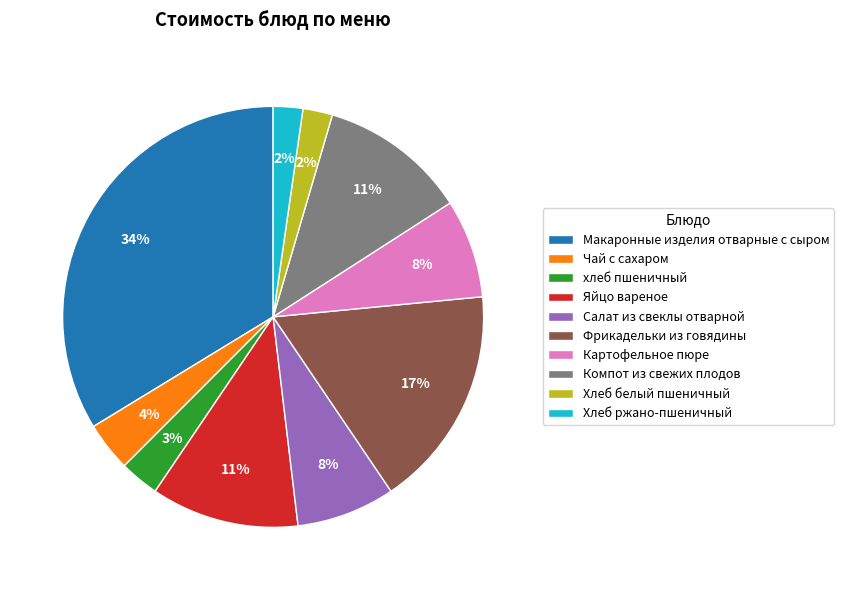

Which slice is the largest?

Макаронные изделия отварные с сыром